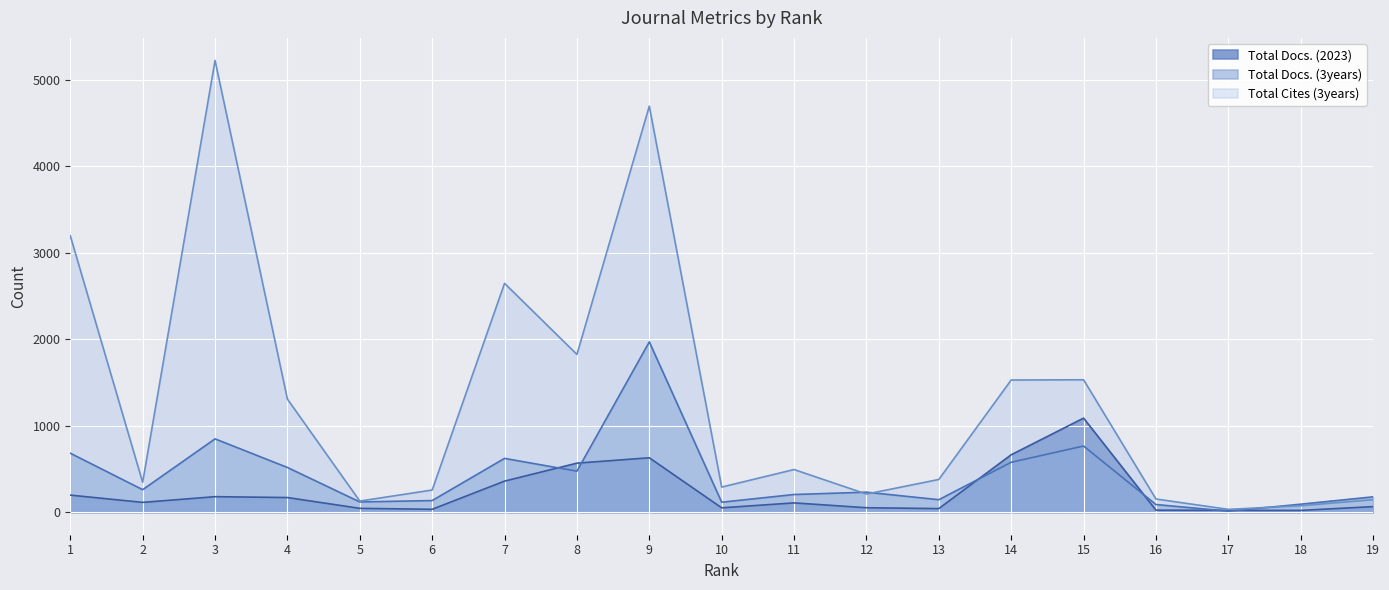

At which label does Total Docs. (3years) reach its peak?

9